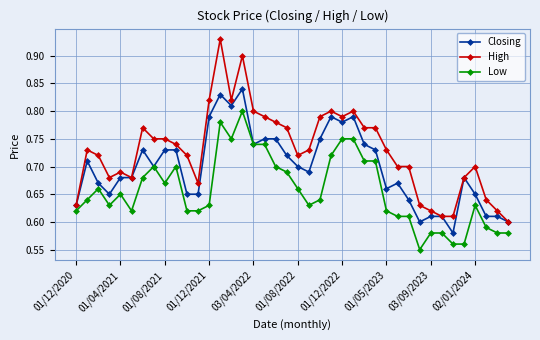

Which series has the widest spread of values?

High